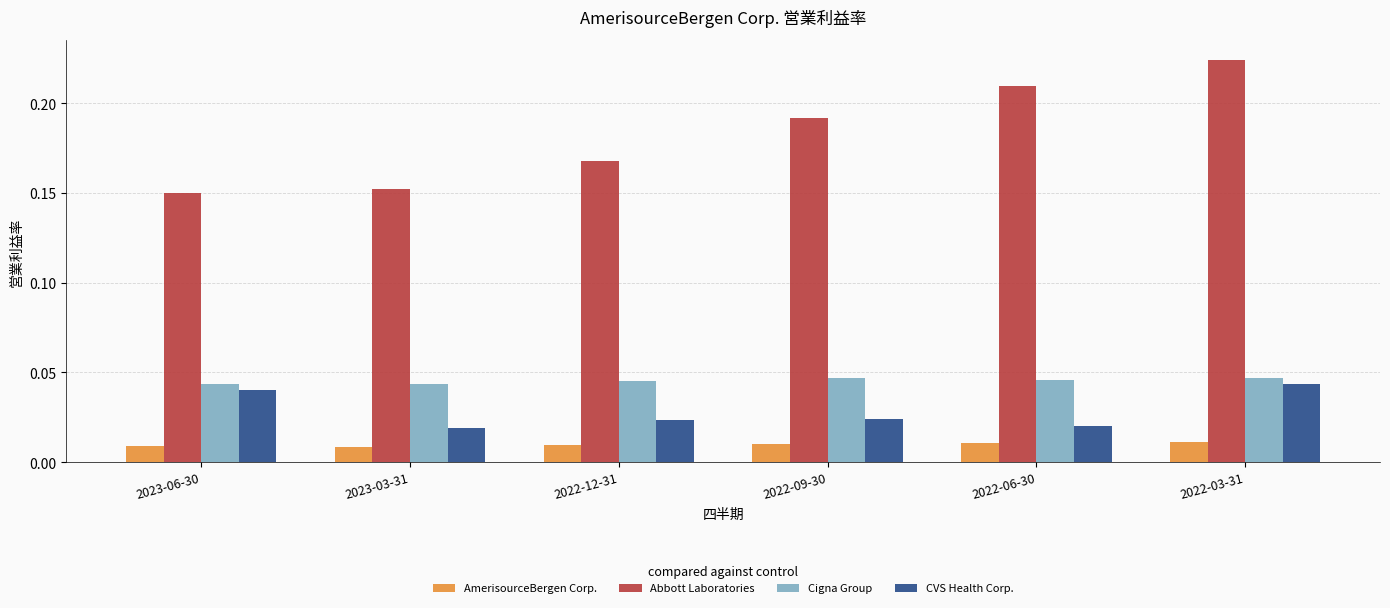

What is the label of the 4th bar from the left?

2022-09-30